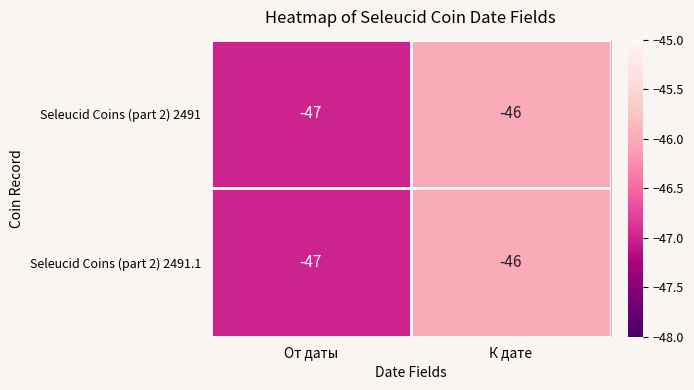

How many distinct data groups are displayed?

2